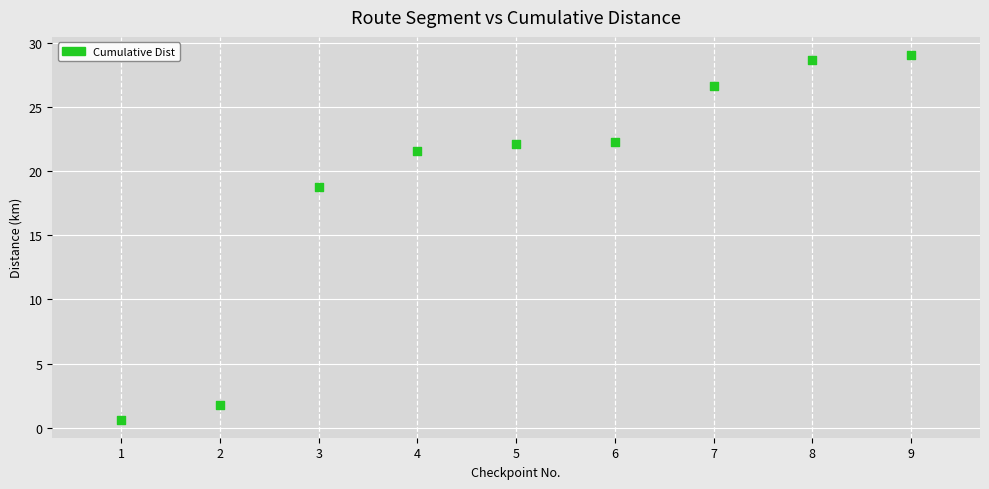

What is the range of X values (max minus min)?

8.0